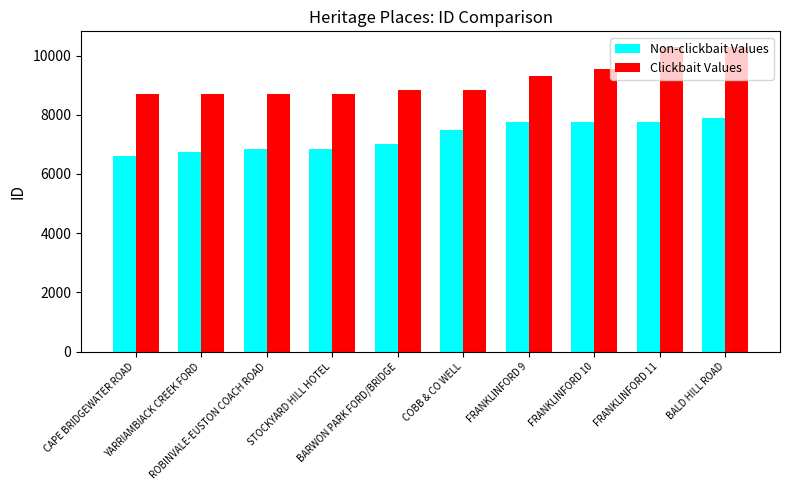

What is the minimum value shown in the chart?

6593